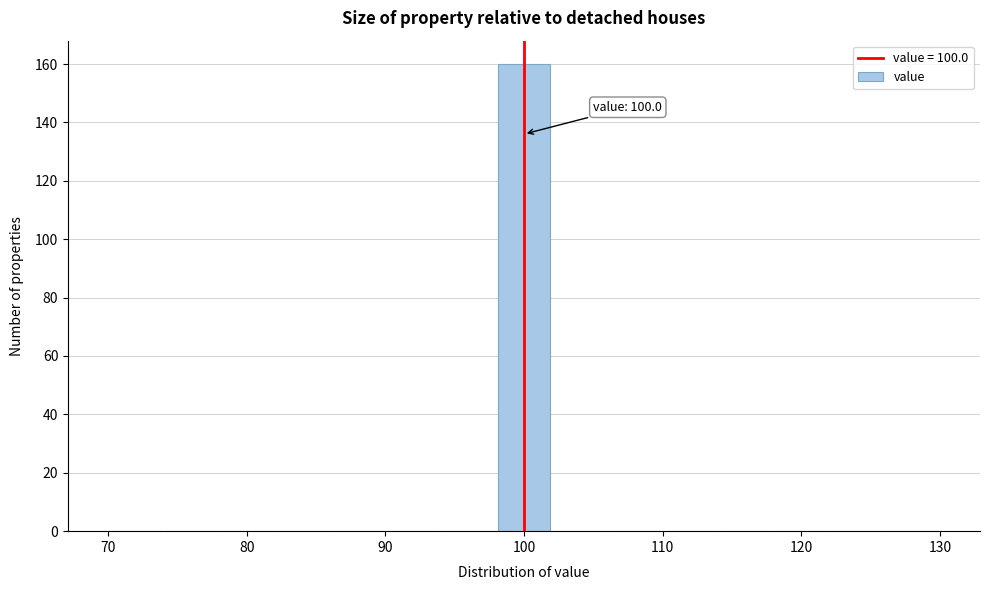

Which range on the x-axis has the tallest bar?

98 to 102